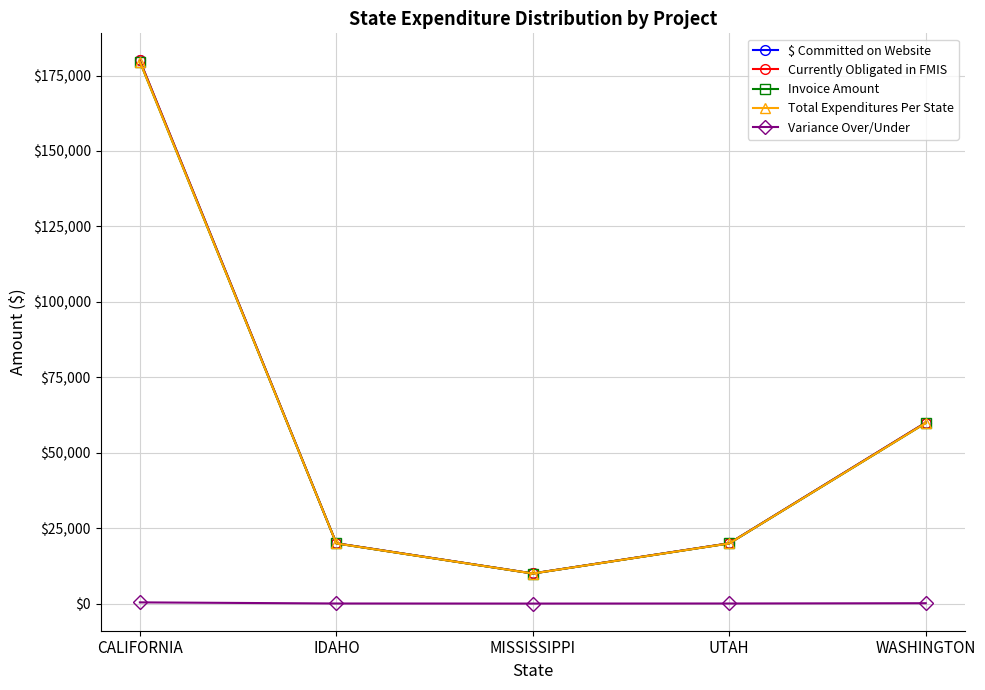

What is the difference between the maximum and minimum values in the Total Expenditures Per State series?

169604.0